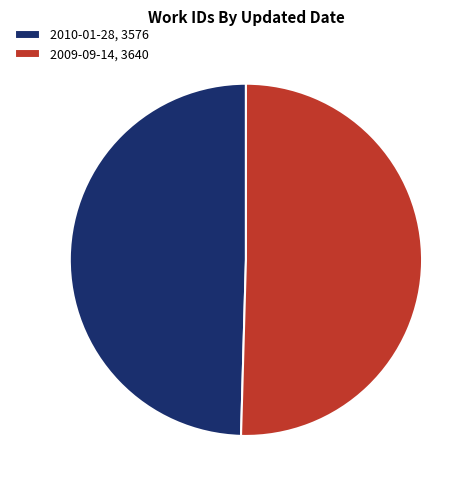

How many segments does this pie chart have?

2